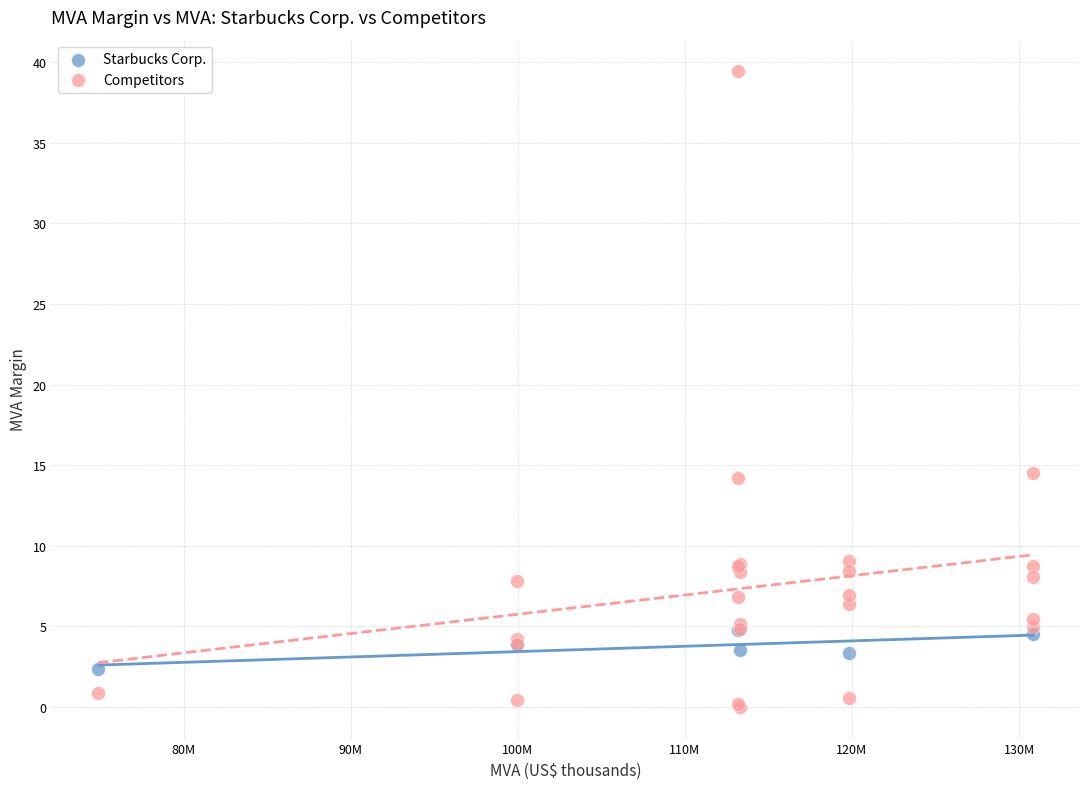

Which series has the widest spread of Y values?

Competitors